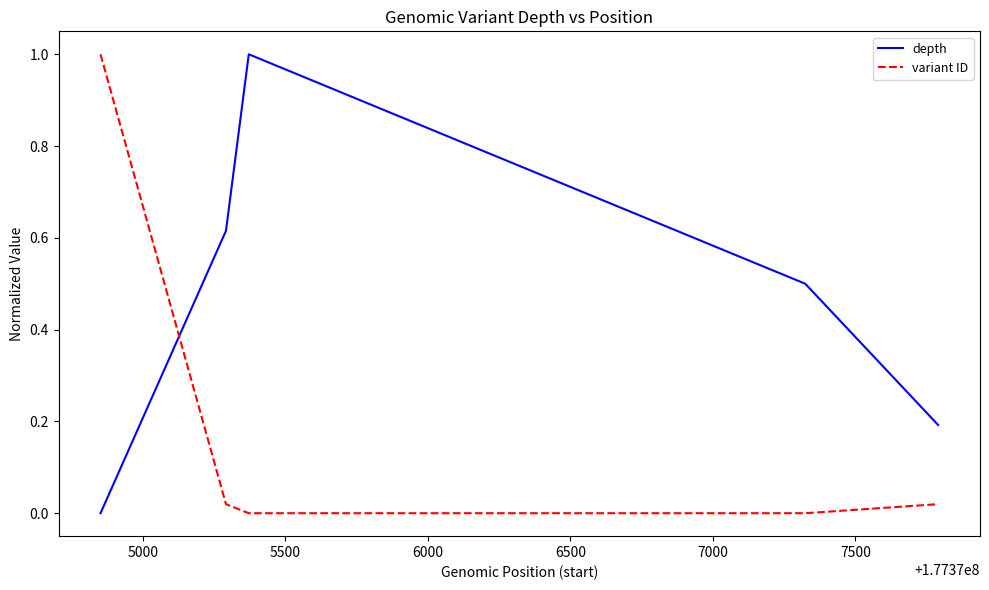

After their last crossing, which series has the higher values: variant ID or depth?

depth